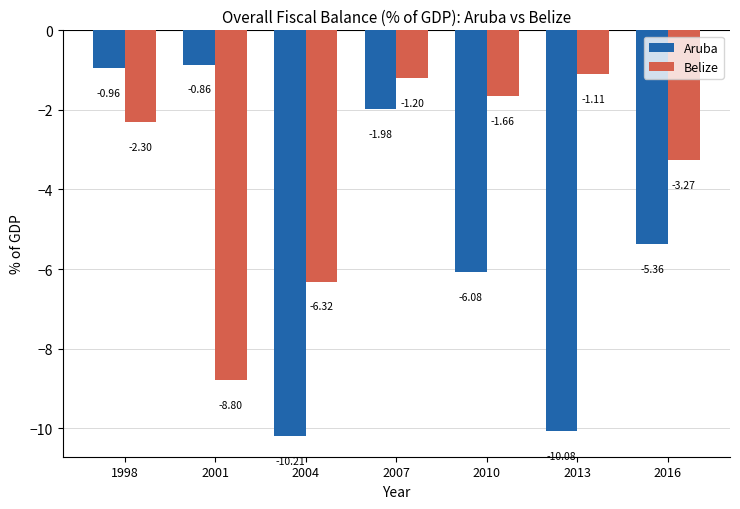

Count the number of categories in the chart.

7